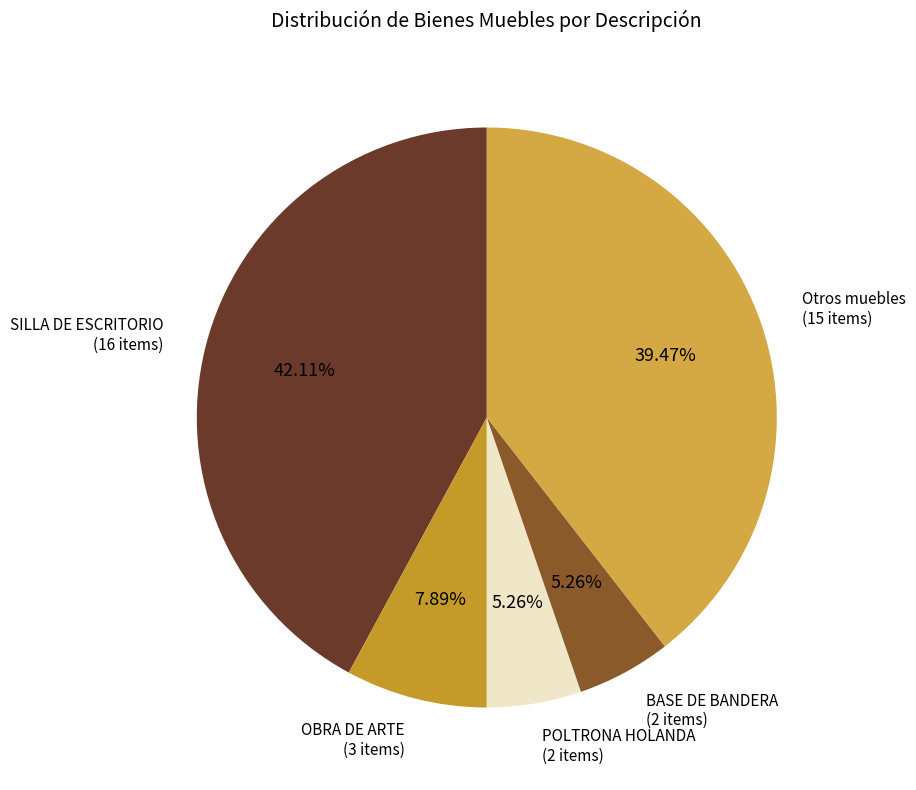

How many slices are in this pie chart?

5